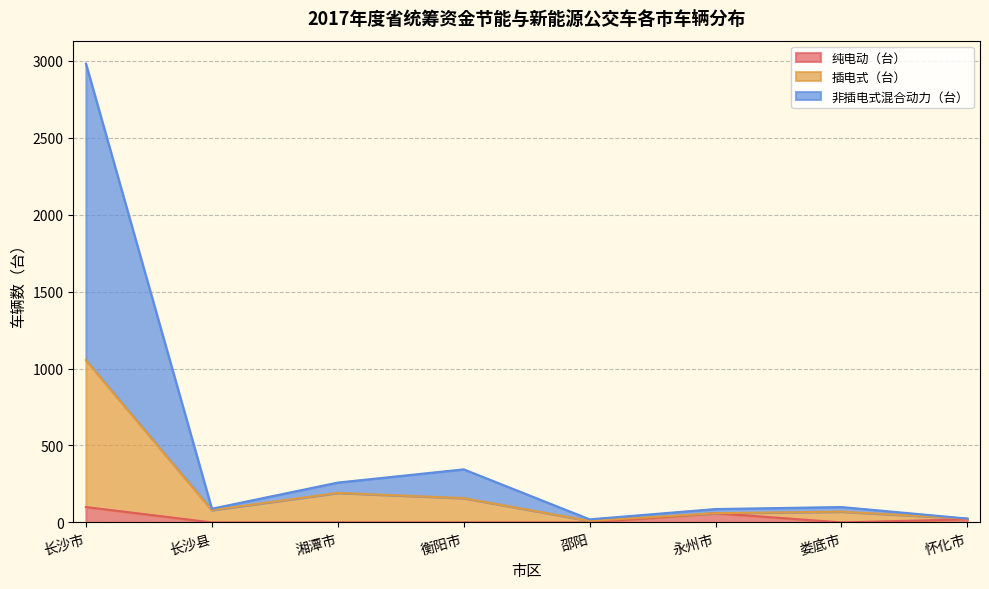

How many lines are shown in the chart?

3